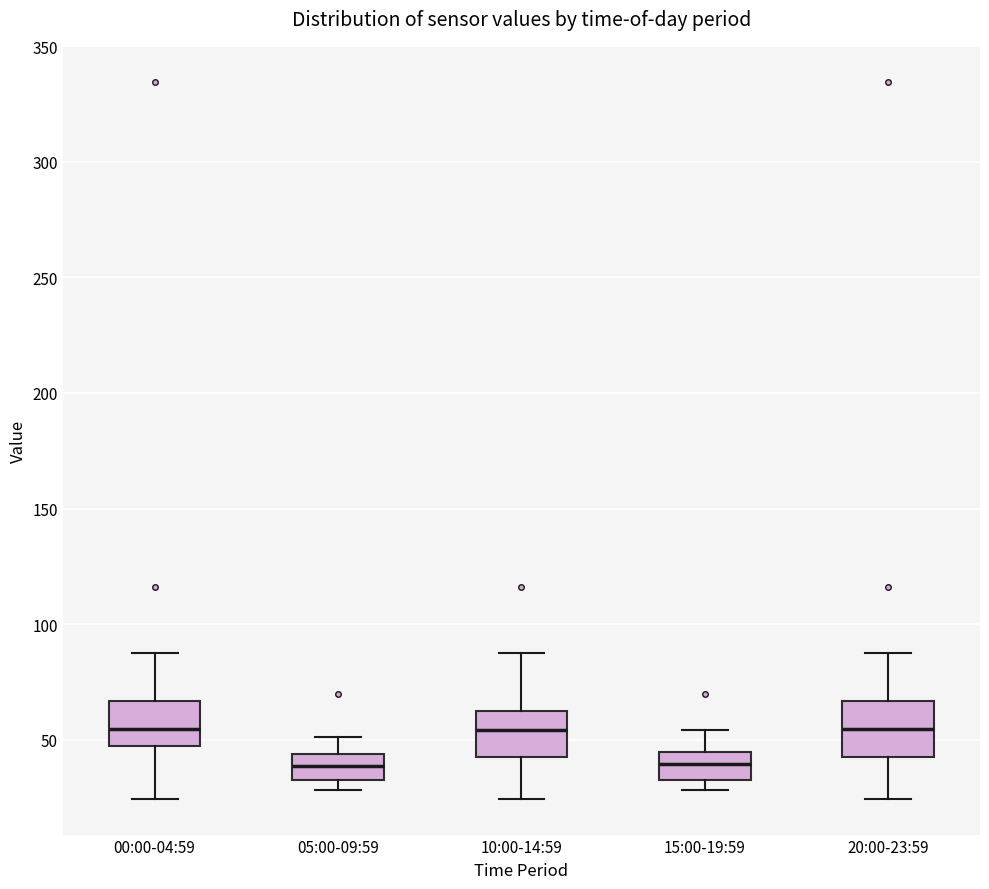

Where is the lower edge of the box for 15:00-19:59 on the y-axis? The values are not printed on the chart, so give them approximately, as read against the axis.

35